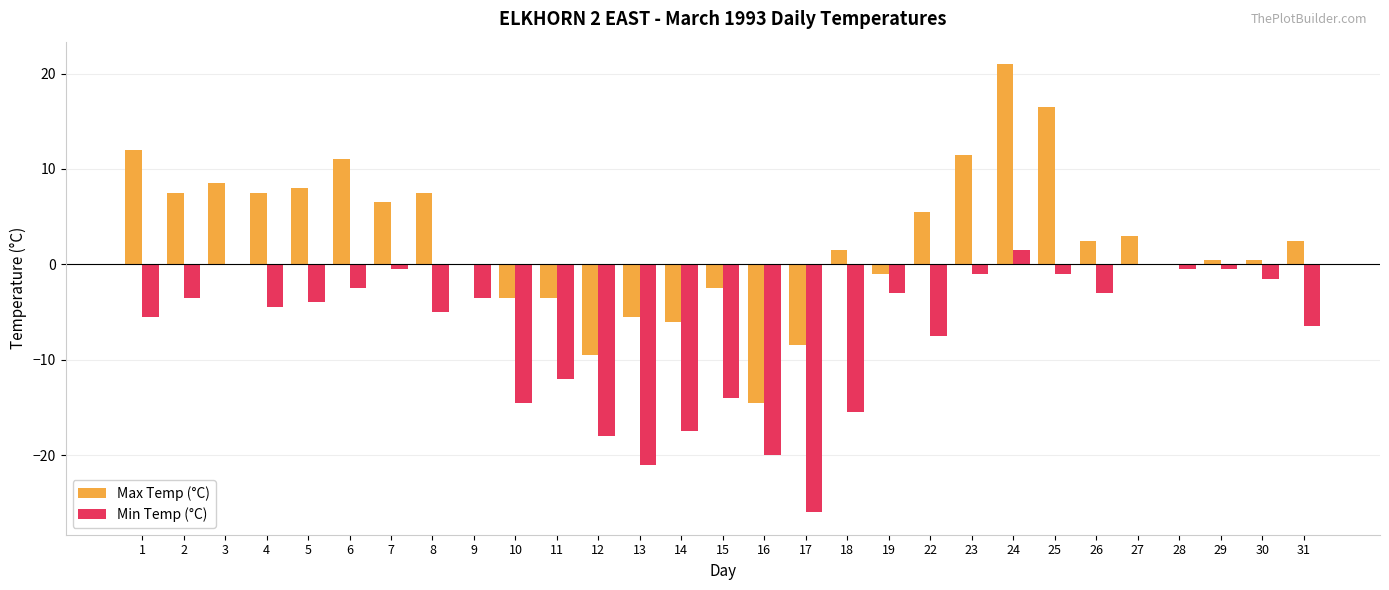

What is the sum of the Min Temp (°C) values at 8 and 29?

-5.5